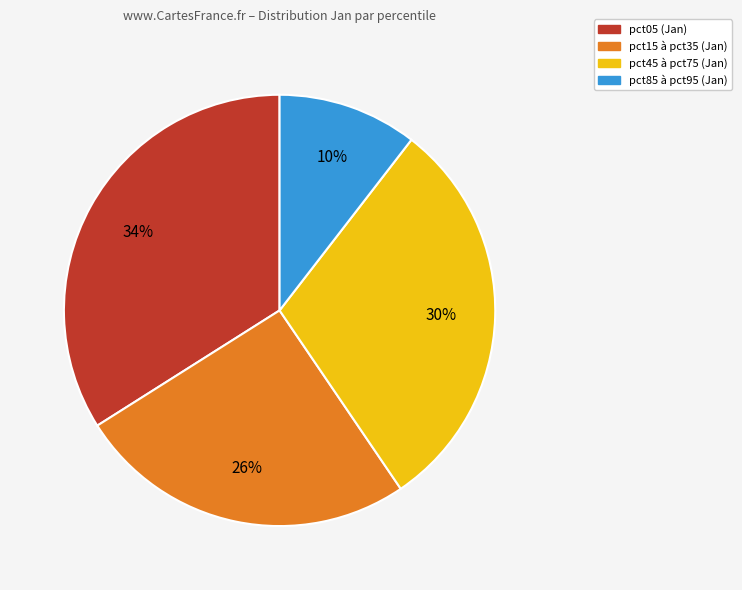

Count the number of slices in the pie.

4